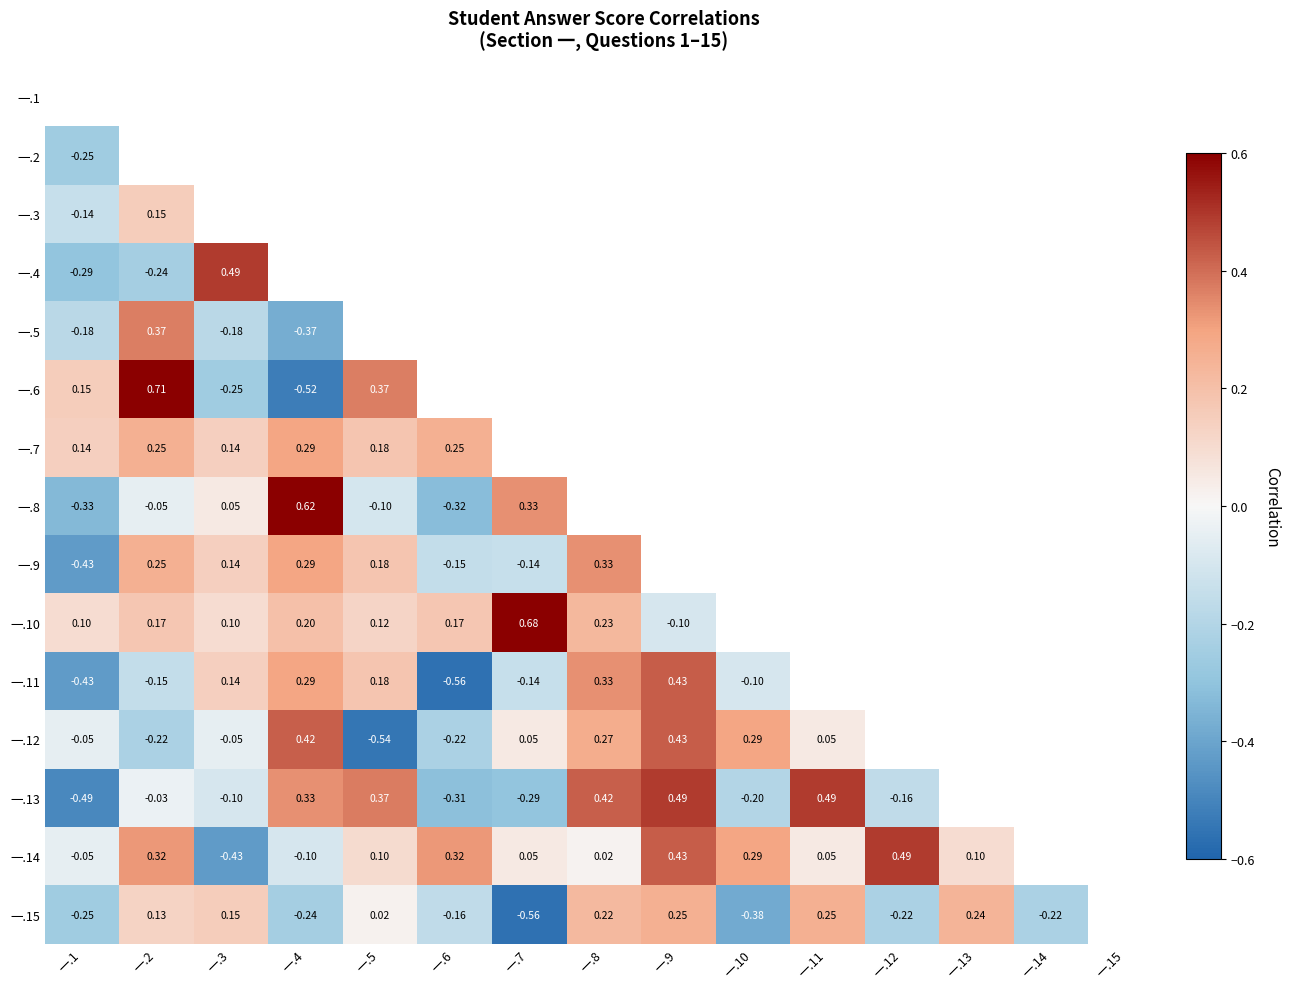

What is the minimum value shown in the chart?

-0.6